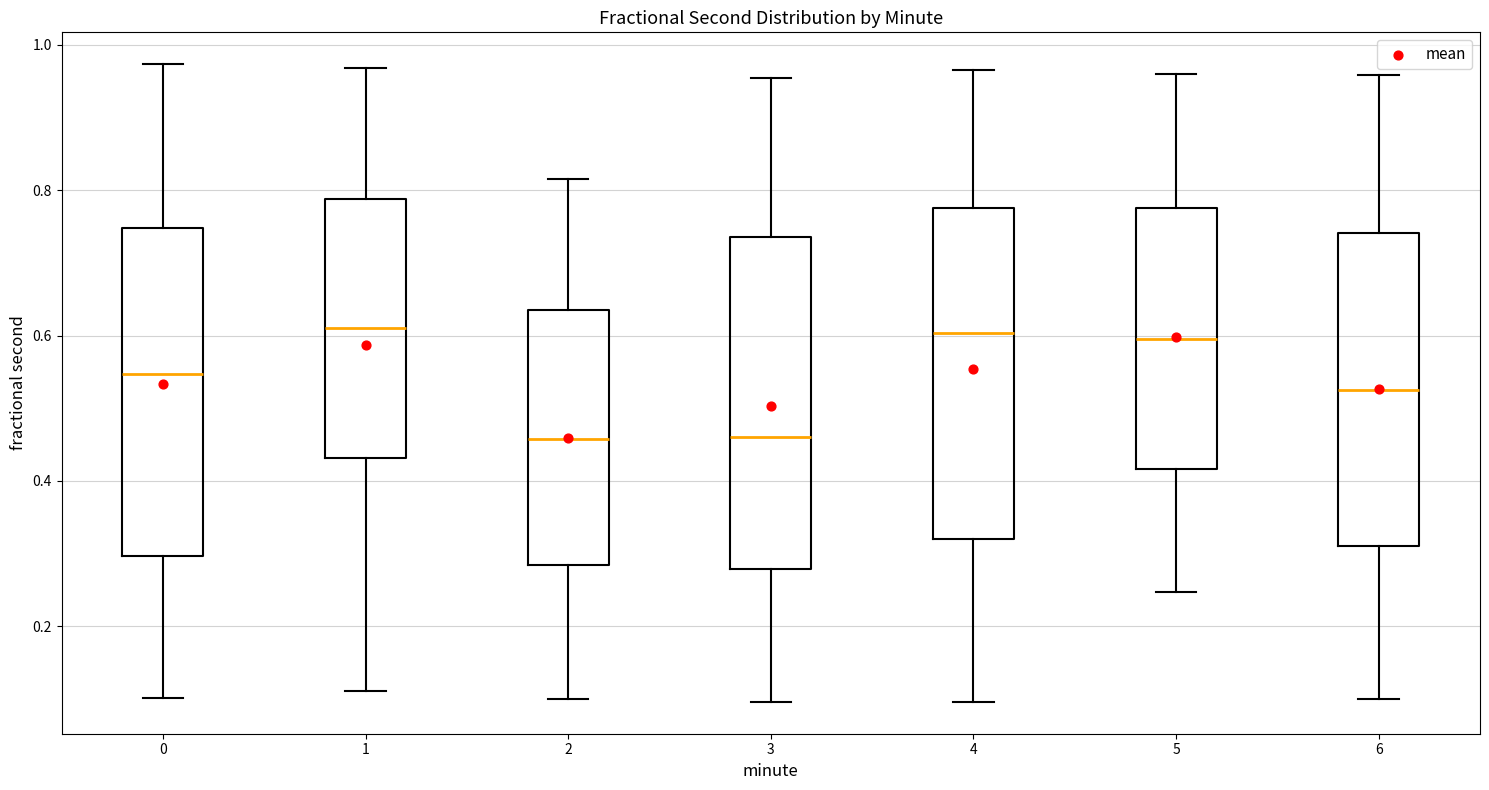

Reading left to right, read every box against the y-axis: the position of its median line, the range the box covers, and the ends of its whiskers. The values are not printed on the chart, so give them approximately, as read against the axis.

0: median 0.54, box 0.30 to 0.74, whiskers 0.10 to 0.98
1: median 0.62, box 0.44 to 0.78, whiskers 0.12 to 0.96
2: median 0.46, box 0.28 to 0.64, whiskers 0.10 to 0.82
3: median 0.46, box 0.28 to 0.74, whiskers 0.10 to 0.96
4: median 0.60, box 0.32 to 0.78, whiskers 0.10 to 0.96
5: median 0.60, box 0.42 to 0.78, whiskers 0.24 to 0.96
6: median 0.52, box 0.32 to 0.74, whiskers 0.10 to 0.96